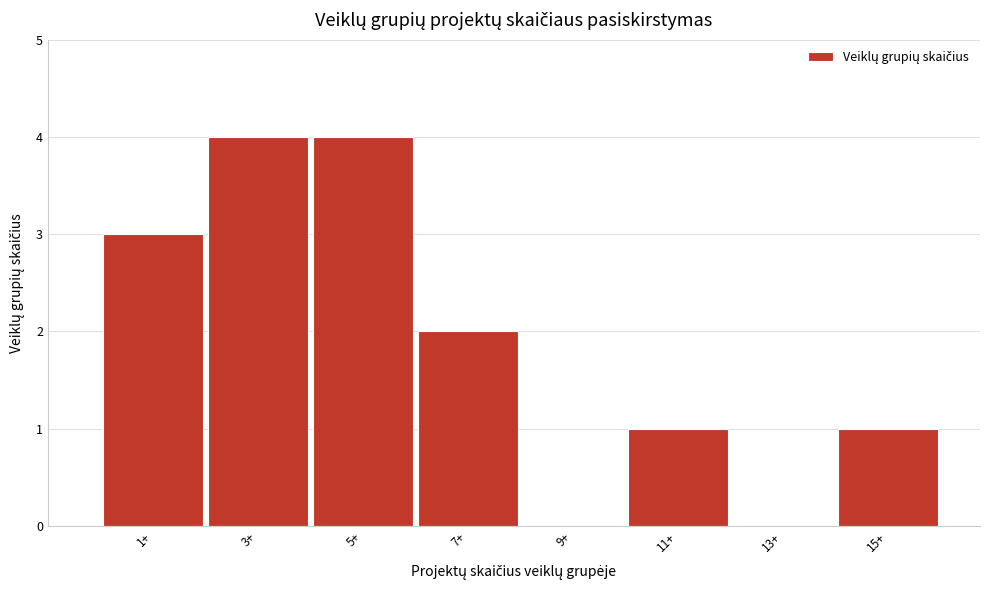

Reading right to left, extract all data points from this chart.

15+=1	13+=0	11+=1	9+=0	7+=2	5+=4	3+=4	1+=3